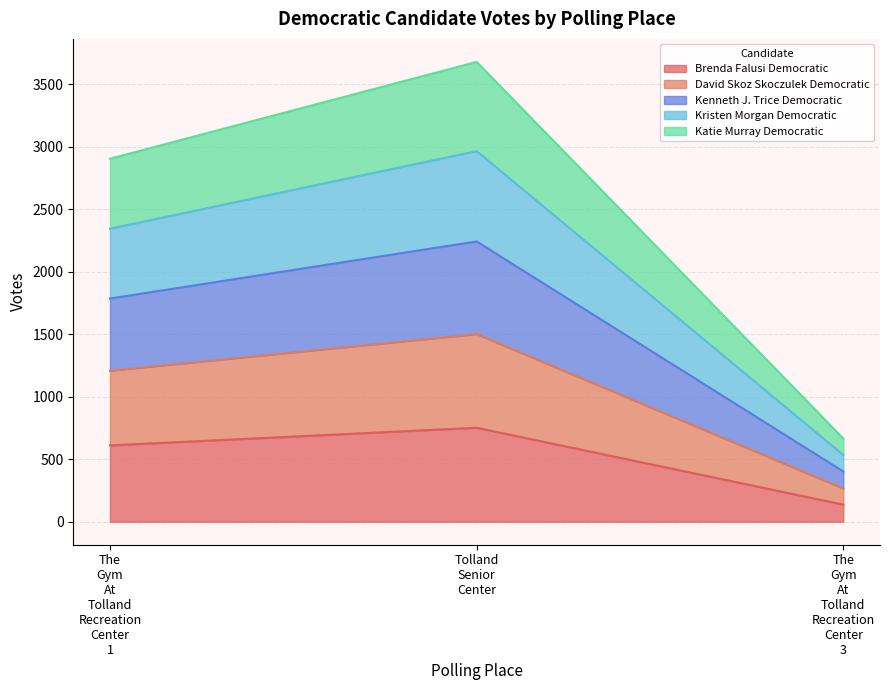

At which category is the sum across all series the highest?

Tolland
Senior
Center